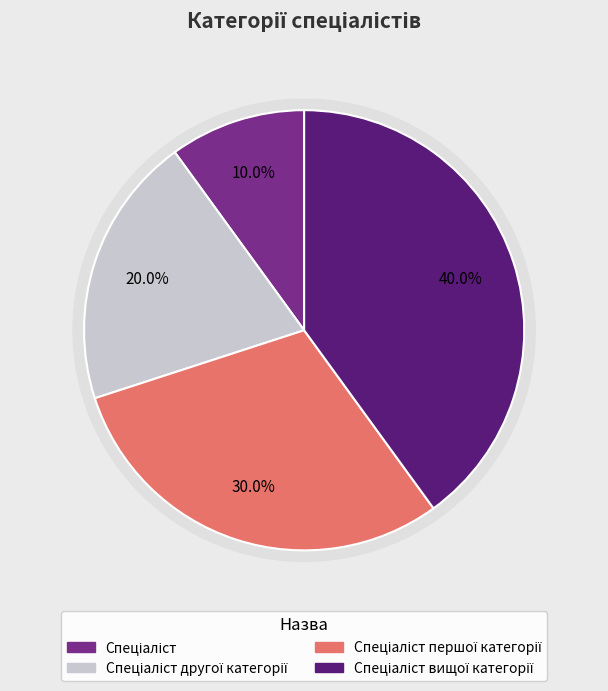

The Спеціаліст slice represents 1% of the pie. True or false?

False